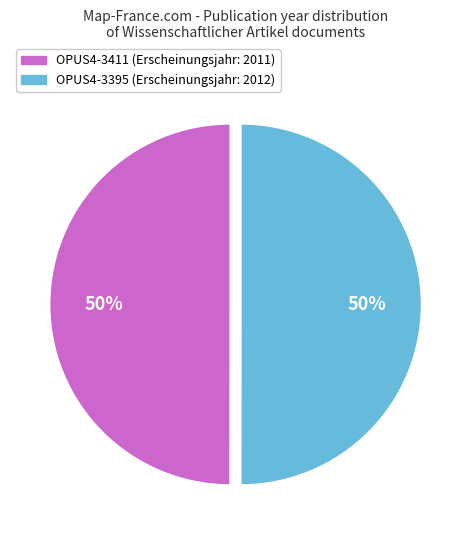

True or false: OPUS4-3395 accounts for 50% of the total.

True